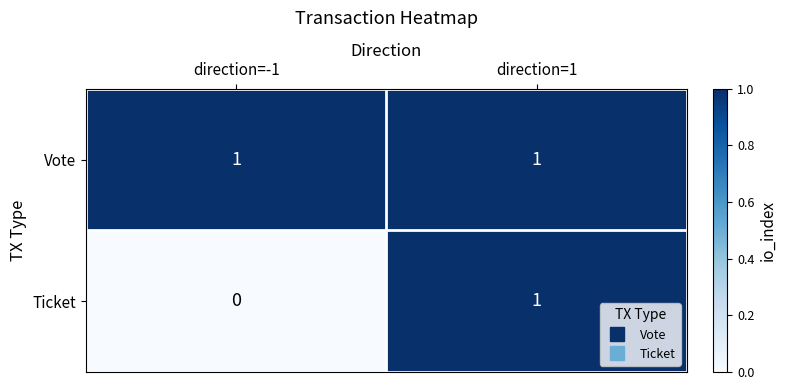

Which series has the largest range (max minus min)?

Ticket